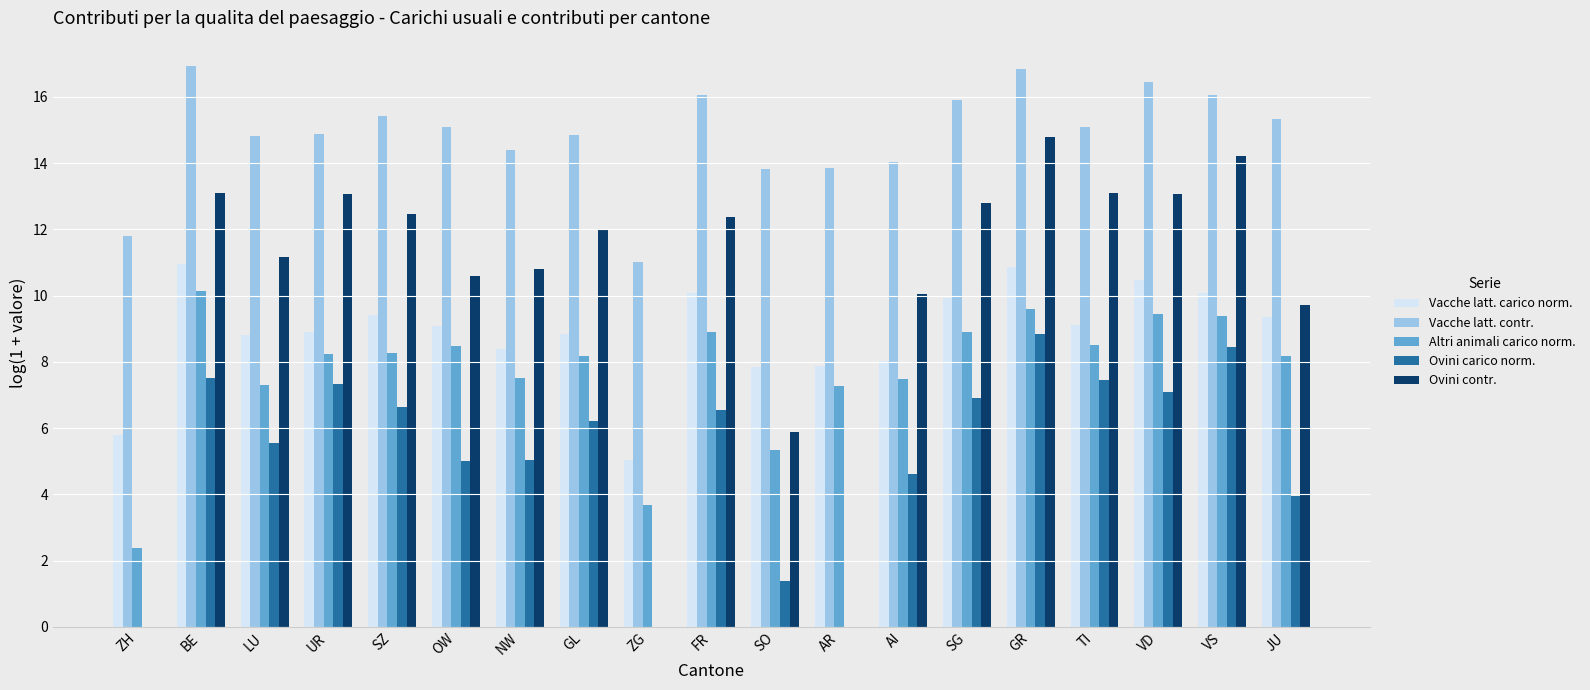

How many groups of bars are there?

19